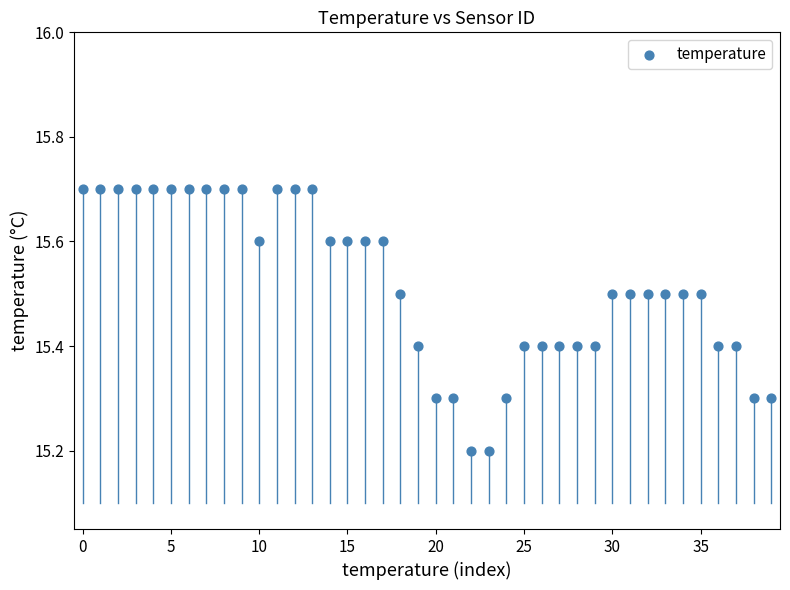

What is the range of Y values (max minus min)?

0.5